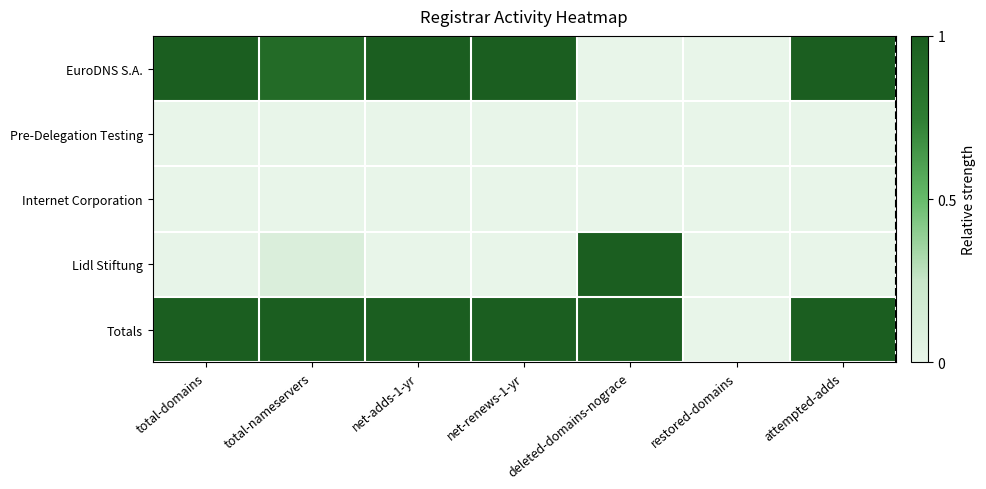

How many series are shown in this chart?

5